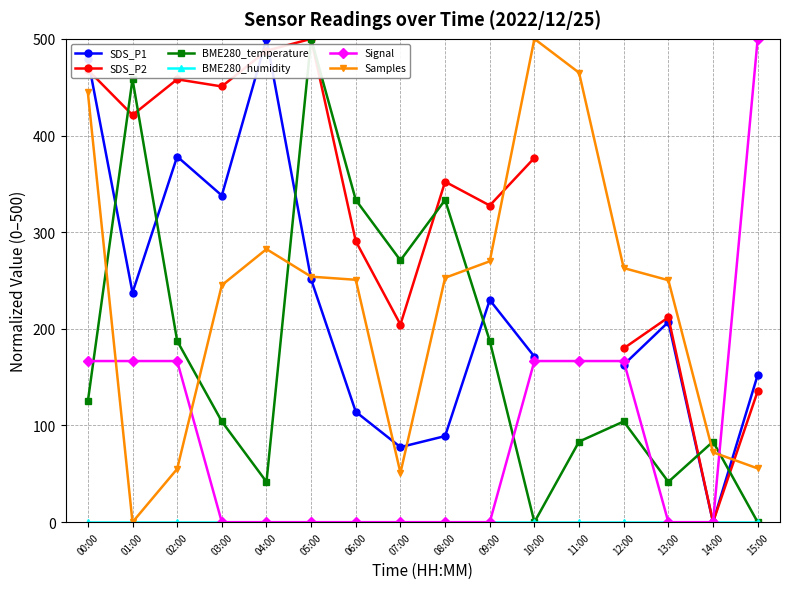

Between which two adjacent categories do SDS_P1 and Signal first intersect?

12:00 and 13:00